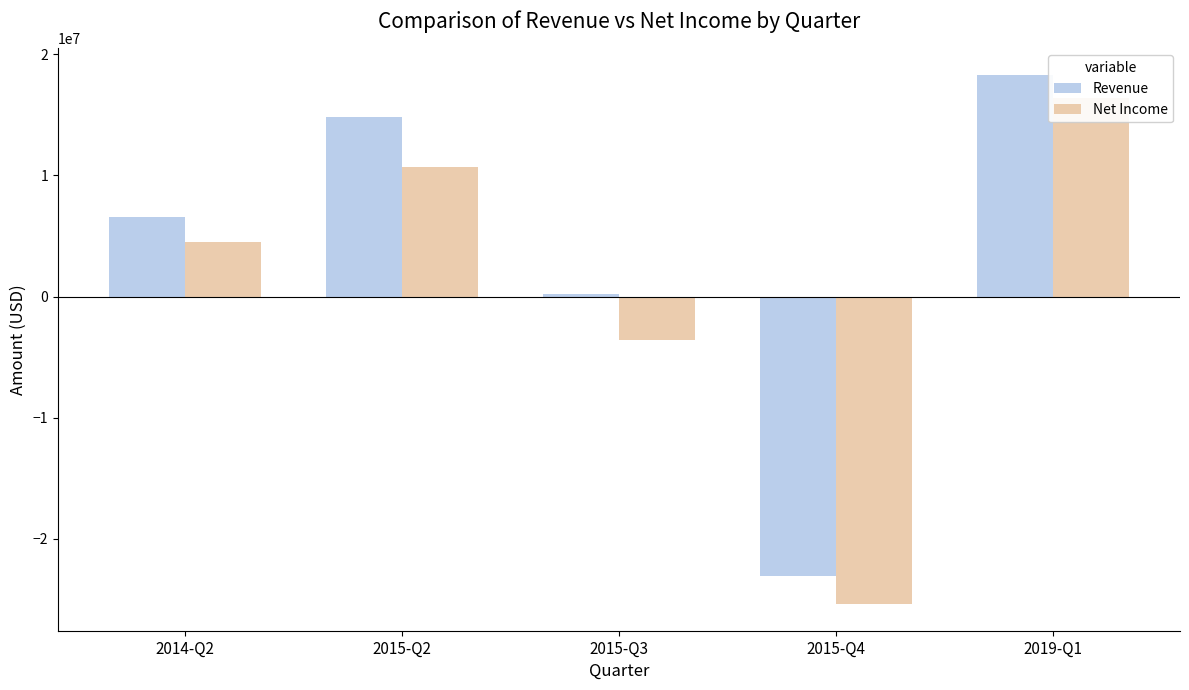

At which label does Net Income first exceed 4492000?

2015-Q2